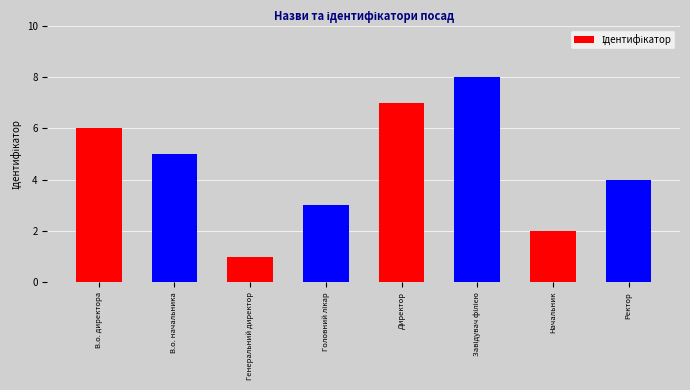

How many bars are there in total?

8